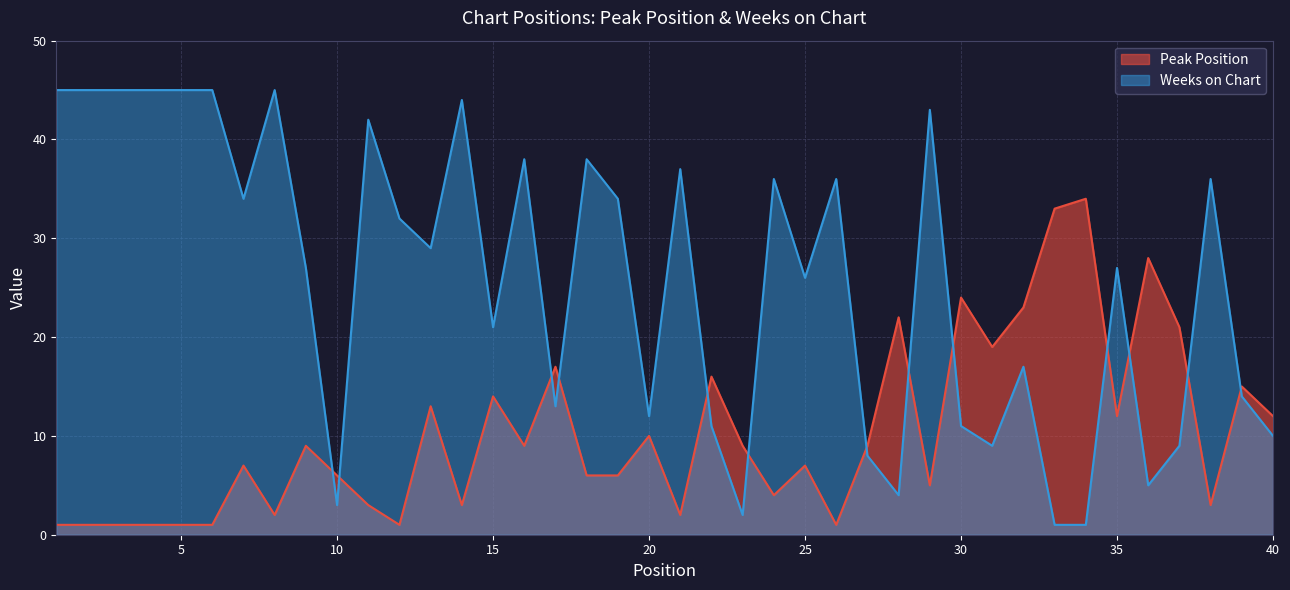

How many values in the Peak Position series are below 9?

20